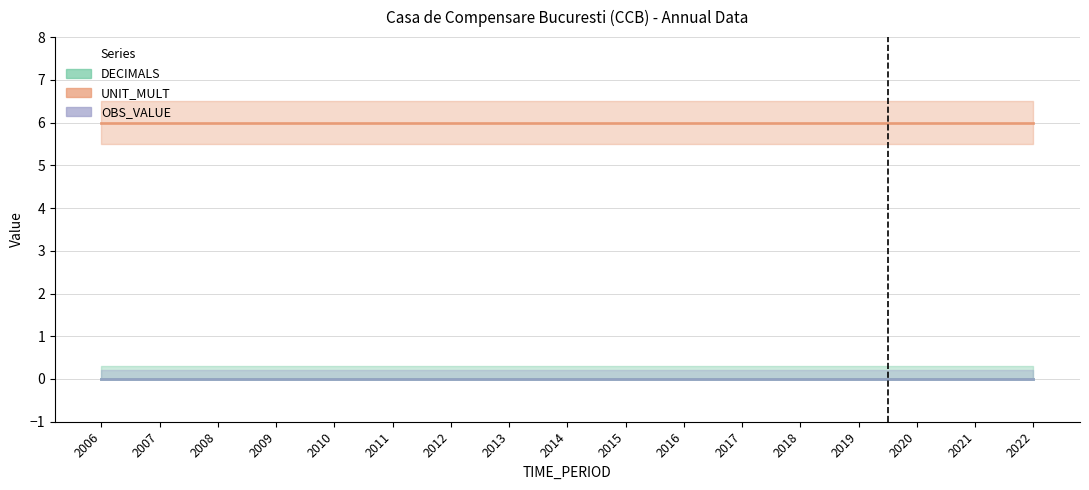

At 2021, list the series in order from smallest to largest.

DECIMALS, OBS_VALUE, UNIT_MULT